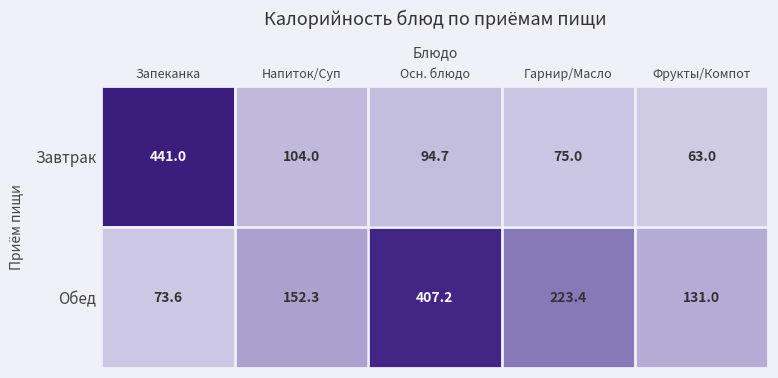

Where is Завтрак nearest to the value 252?

Напиток/Суп